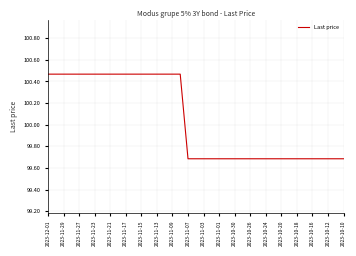

What is the smallest value displayed?

99.7